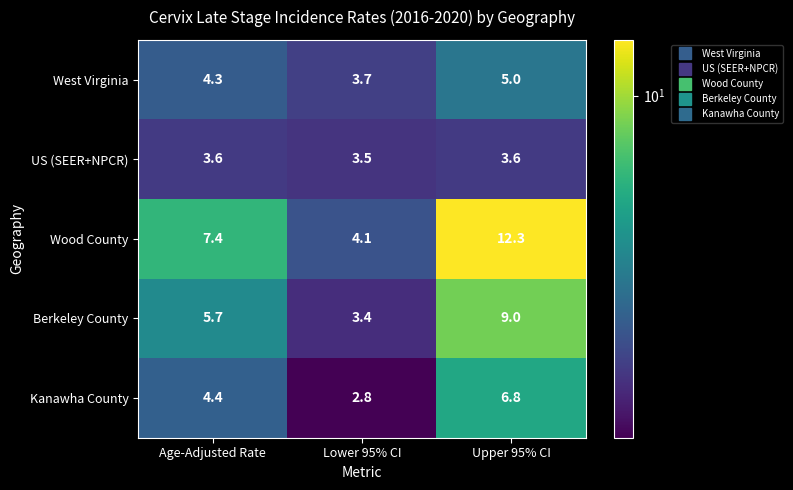

Between Age-Adjusted Rate and Lower 95% CI, which series saw the biggest shift?

Wood County